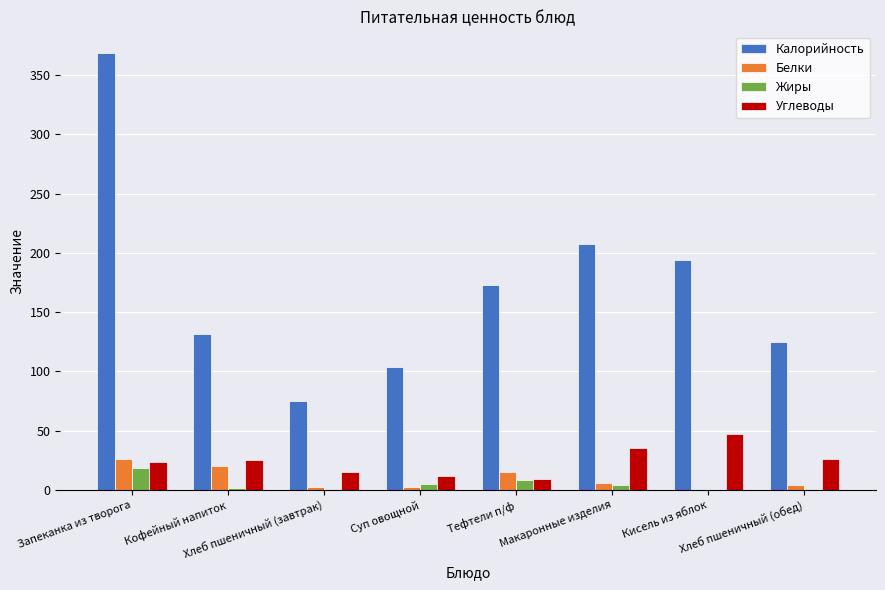

At which label does Калорийность reach its peak?

Запеканка из творога